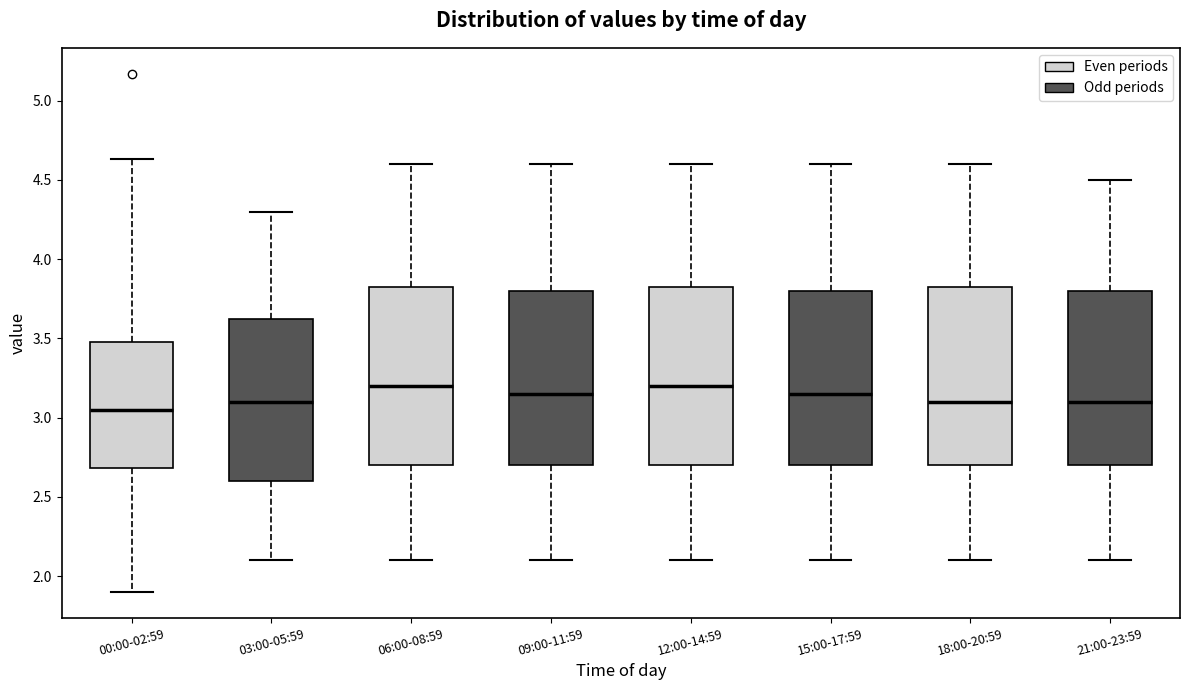

Reading left to right, read every box against the y-axis: the position of its median line, the range the box covers, and the ends of its whiskers. The values are not printed on the chart, so give them approximately, as read against the axis.

00:00-02:59: median 3.05, box 2.70 to 3.50, whiskers 1.90 to 4.65
03:00-05:59: median 3.10, box 2.60 to 3.65, whiskers 2.10 to 4.30
06:00-08:59: median 3.20, box 2.70 to 3.85, whiskers 2.10 to 4.60
09:00-11:59: median 3.15, box 2.70 to 3.80, whiskers 2.10 to 4.60
12:00-14:59: median 3.20, box 2.70 to 3.85, whiskers 2.10 to 4.60
15:00-17:59: median 3.15, box 2.70 to 3.80, whiskers 2.10 to 4.60
18:00-20:59: median 3.10, box 2.70 to 3.85, whiskers 2.10 to 4.60
21:00-23:59: median 3.10, box 2.70 to 3.80, whiskers 2.10 to 4.50